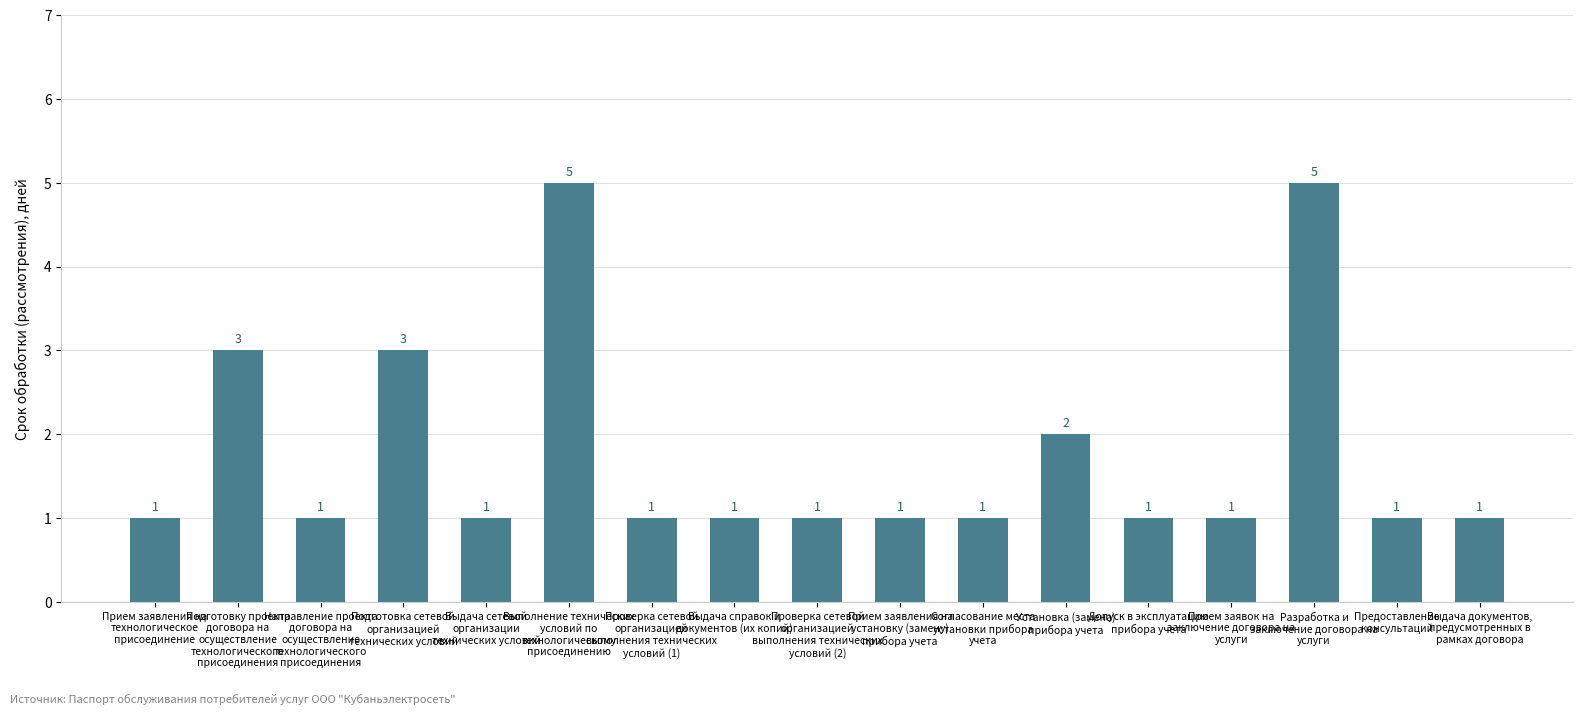

What is the greatest value displayed?

5